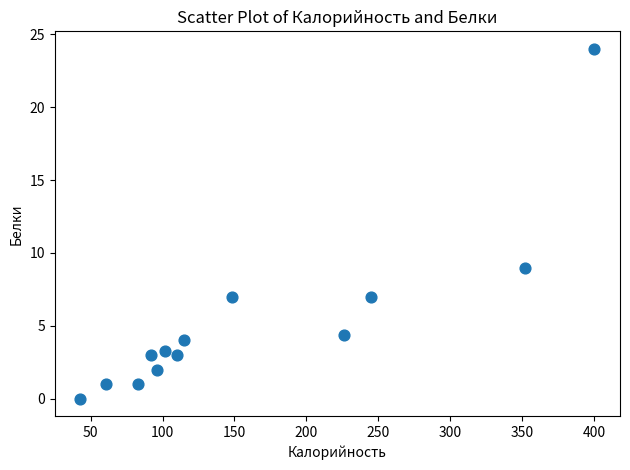

What is the range of X values (max minus min)?

357.0